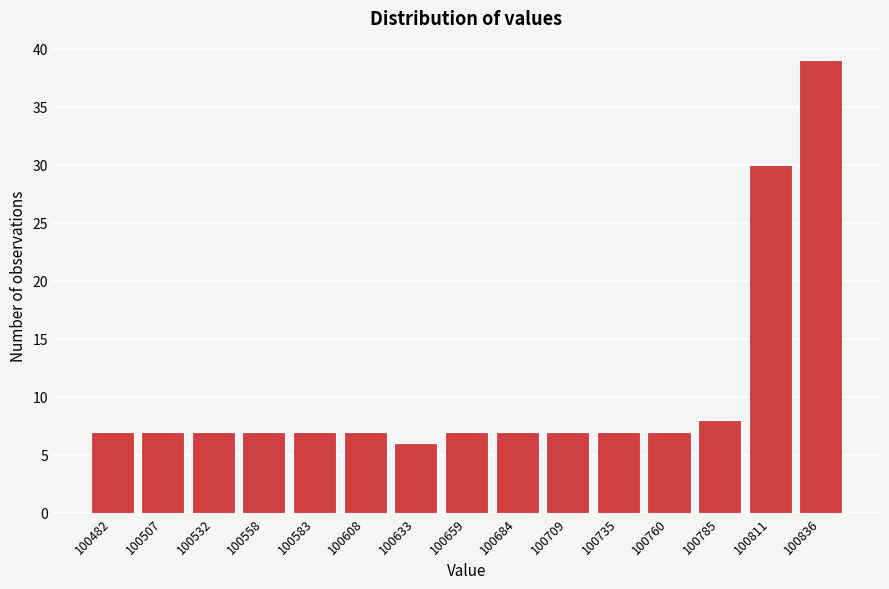

Reading left to right, extract all data points from this chart.

7	7	7	7	7	7	6	7	7	7	7	7	8	30	39